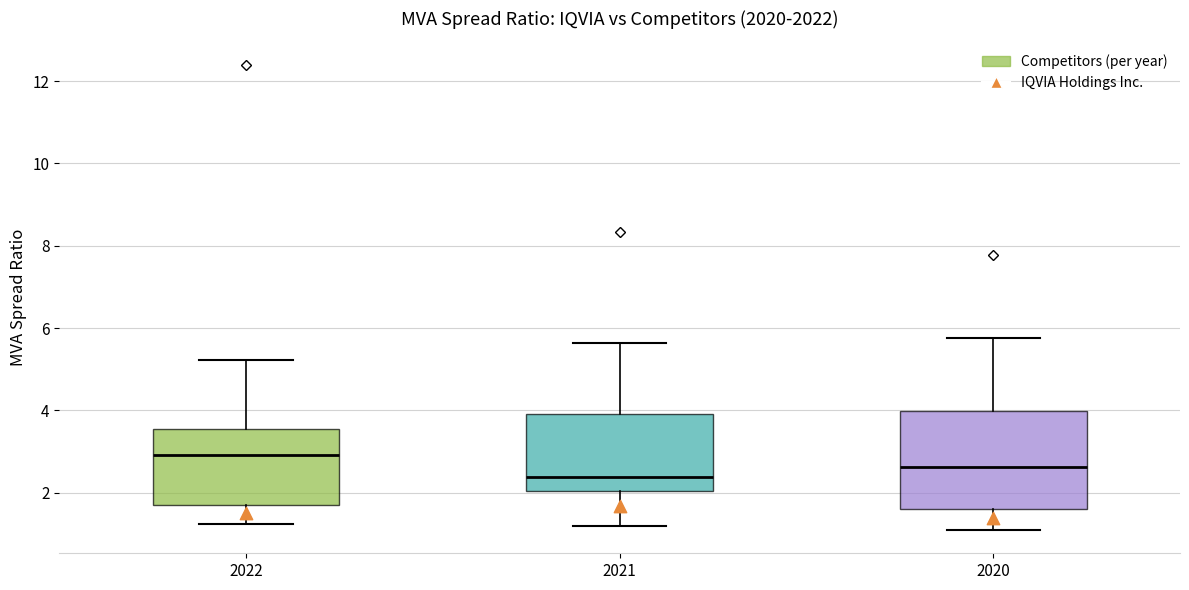

Where is the upper edge of the box at x = 2021 on the y-axis? The values are not printed on the chart, so give them approximately, as read against the axis.

4.0